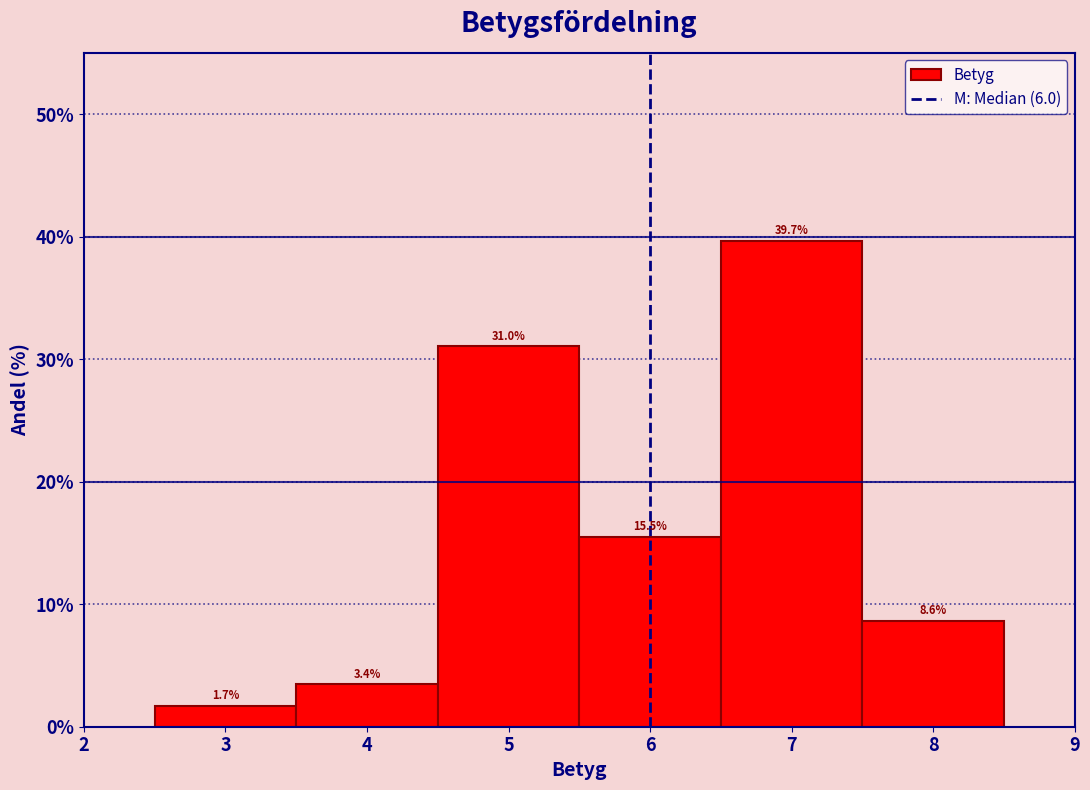

Reading left to right, list every bar in this chart as the range it spans on the x-axis followed by its height.

2.5 to 3.5: 1.7
3.5 to 4.5: 3.4
4.5 to 5.5: 31.0
5.5 to 6.5: 15.5
6.5 to 7.5: 39.7
7.5 to 8.5: 8.6